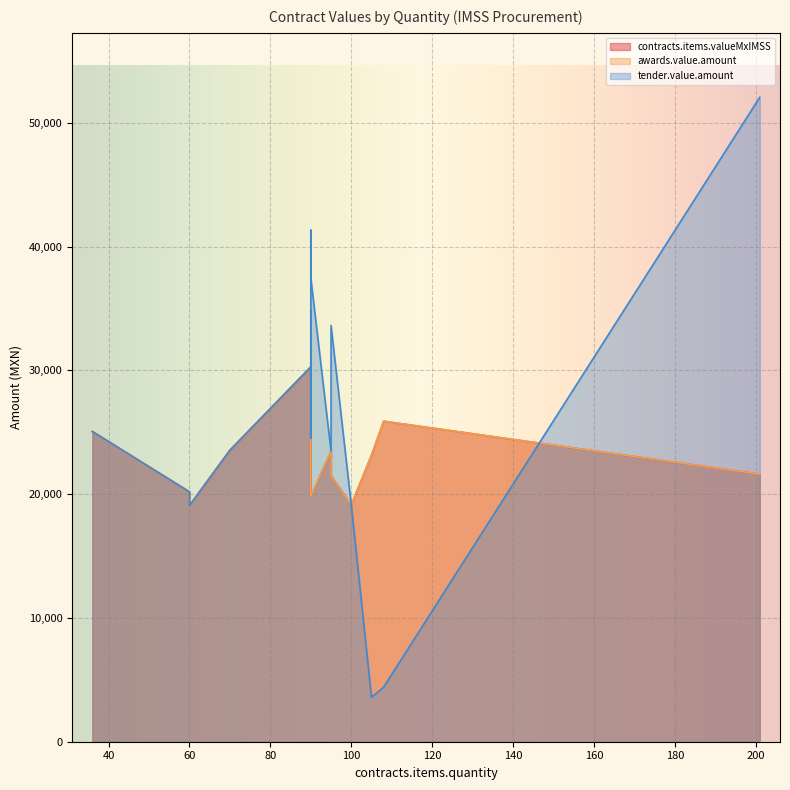

True or false: contracts.items.valueMxIMSS and awards.value.amount intersect in this chart.

False